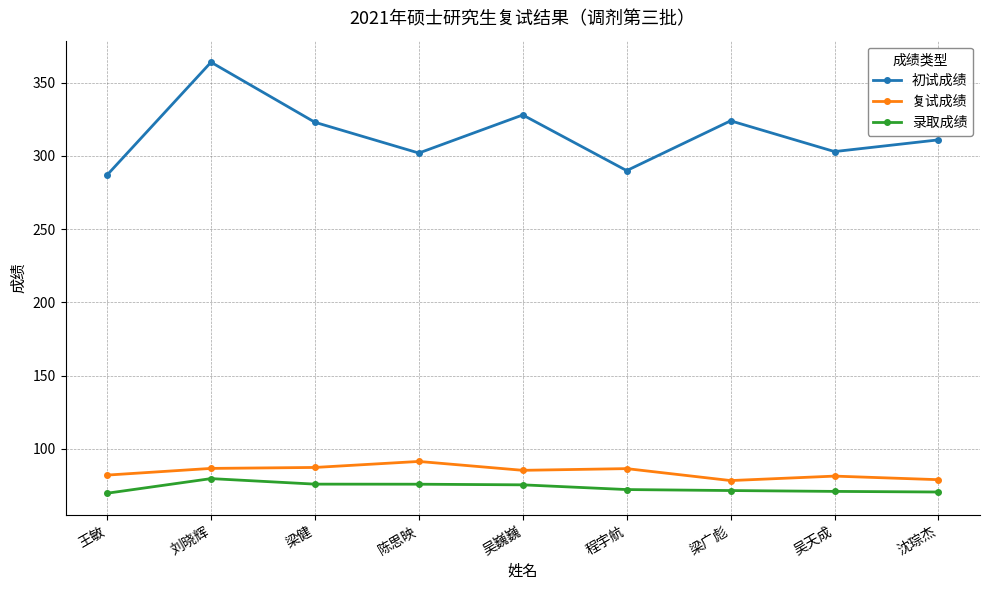

Does the chart have visible grid lines?

Yes